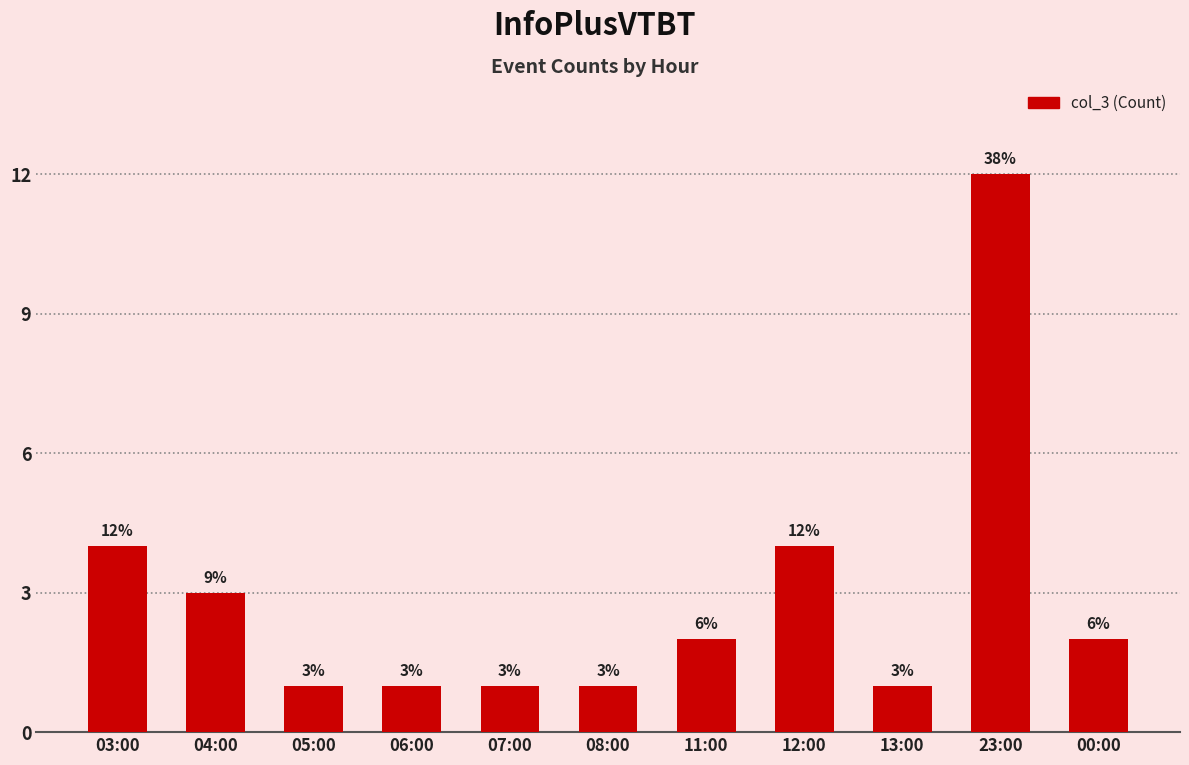

What is the label of the 6th bar from the right?

08:00